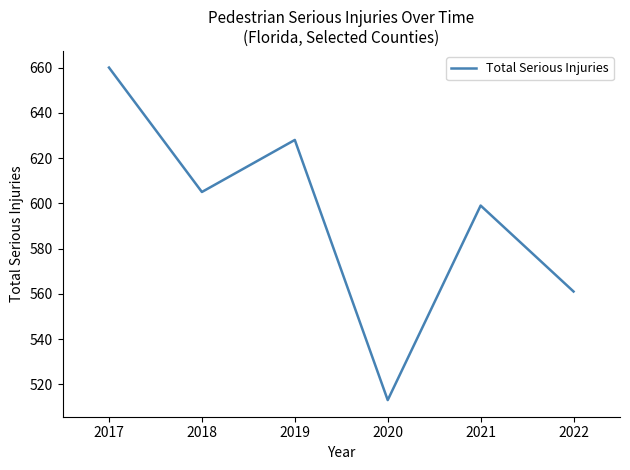

True or false: the data shows 1093 at 2018.

False